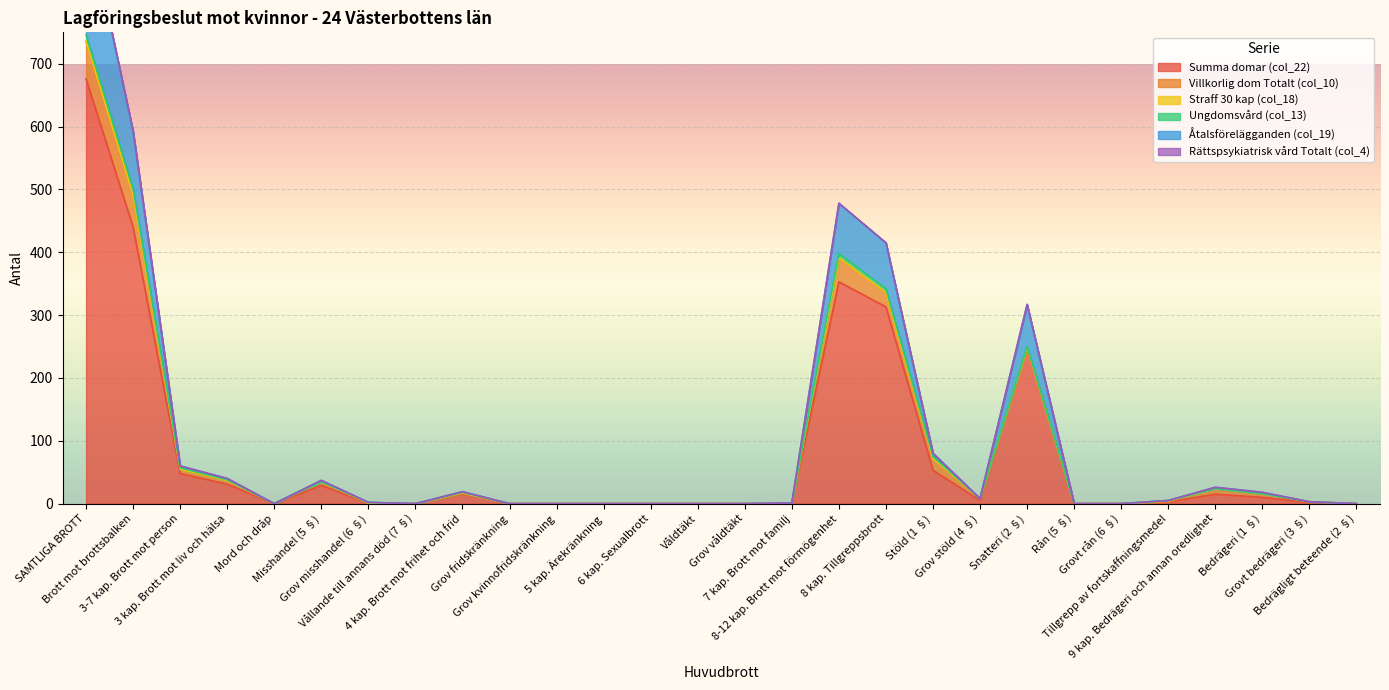

Rank the categories by Summa domar (col_22) value from lowest to highest.

Mord och dråp, Vållande till annans död (7 §), Grov fridskränkning, Grov kvinnofridskränkning, 5 kap. Ärekränkning, 6 kap. Sexualbrott, Våldtäkt, Grov våldtäkt, Rån (5 §), Grovt rån (6 §), Bedrägligt beteende (2 §), Grov misshandel (6 §), 7 kap. Brott mot familj, Grovt bedrägeri (3 §), Tillgrepp av fortskaffningsmedel, Grov stöld (4 §), Bedrägeri (1 §), 9 kap. Bedrägeri och annan oredlighet, 4 kap. Brott mot frihet och frid, Misshandel (5 §), 3 kap. Brott mot liv och hälsa, 3-7 kap. Brott mot person, Stöld (1 §), Snatteri (2 §), 8 kap. Tillgreppsbrott, 8-12 kap. Brott mot förmögenhet, Brott mot brottsbalken, SAMTLIGA BROTT